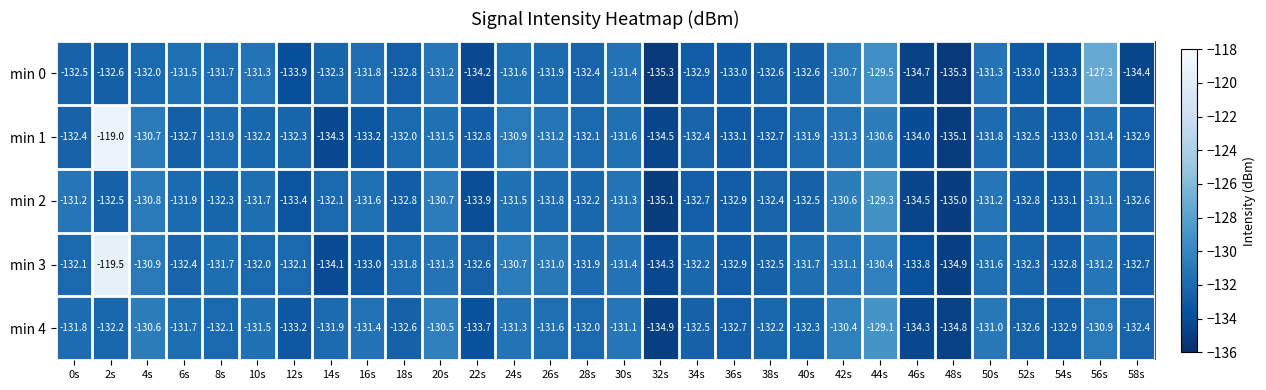

Is the value of min 4 at 52s greater than the value of min 1 at 26s?

No